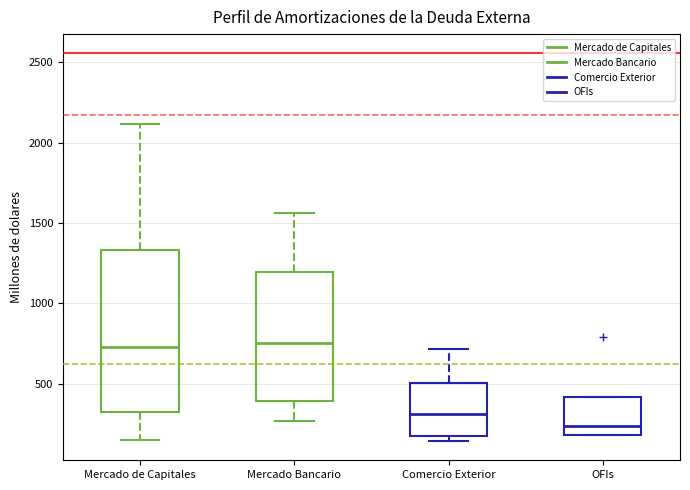

Reading left to right, transcribe this box plot: for each box, give where its median line is, the range the box spans, and where its two whiskers end, as read against the y-axis. The values are not printed on the chart, so give them approximately, as read against the axis.

Mercado de Capitales: median 700, box 300 to 1350, whiskers 150 to 2100
Mercado Bancario: median 750, box 400 to 1200, whiskers 250 to 1550
Comercio Exterior: median 300, box 150 to 500, whiskers 150 (just below the box's lower edge) to 700
OFIs: median 250, box 200 to 400, whiskers 200 to 400